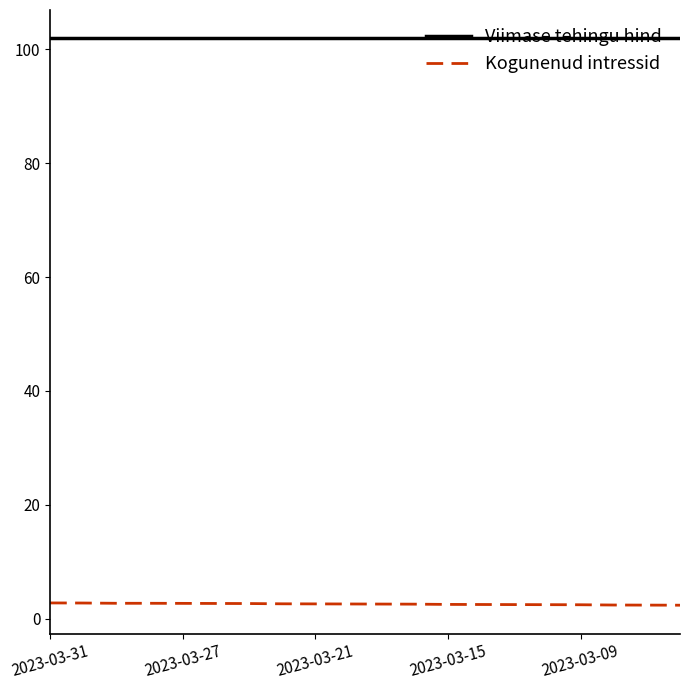

Rank the series by their average value, from highest to lowest.

Viimase tehingu hind, Kogunenud intressid